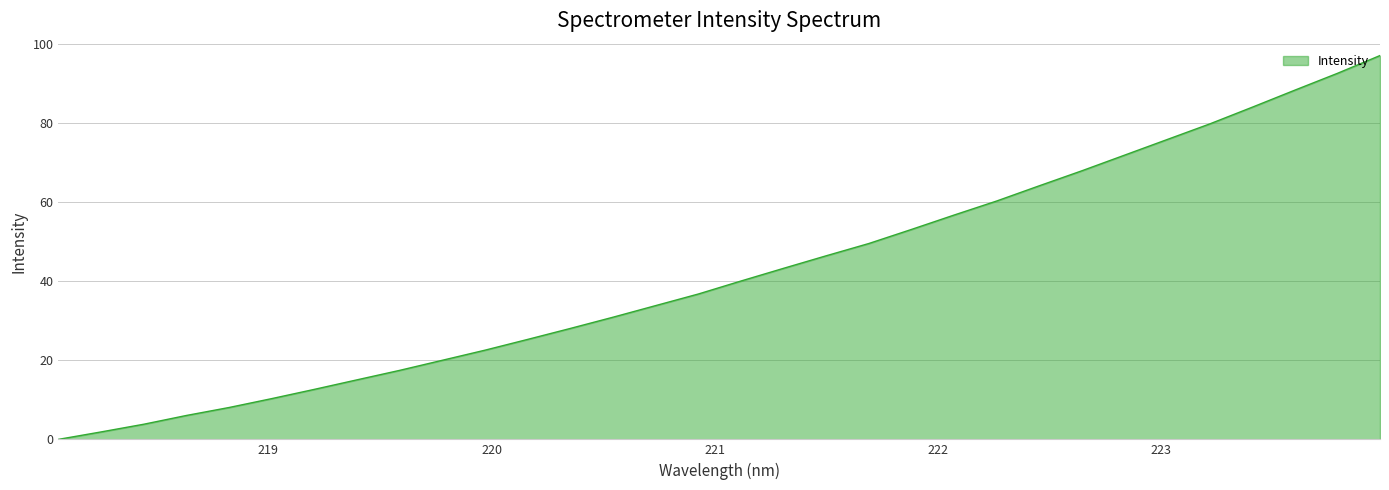

What is the difference between the maximum and minimum values?

97.0